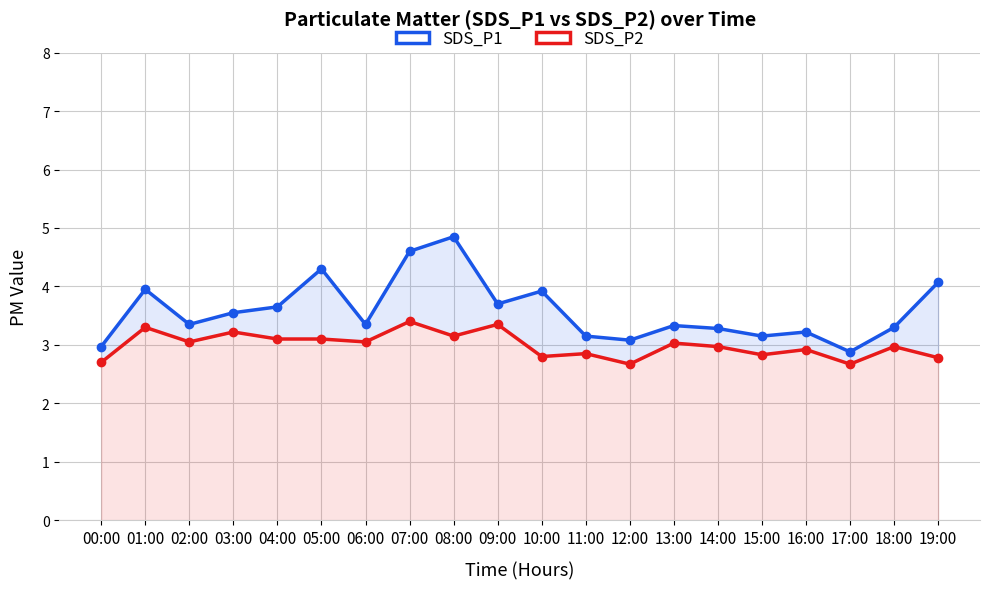

Which series changed the most between 04:00 and 10:00?

SDS_P2